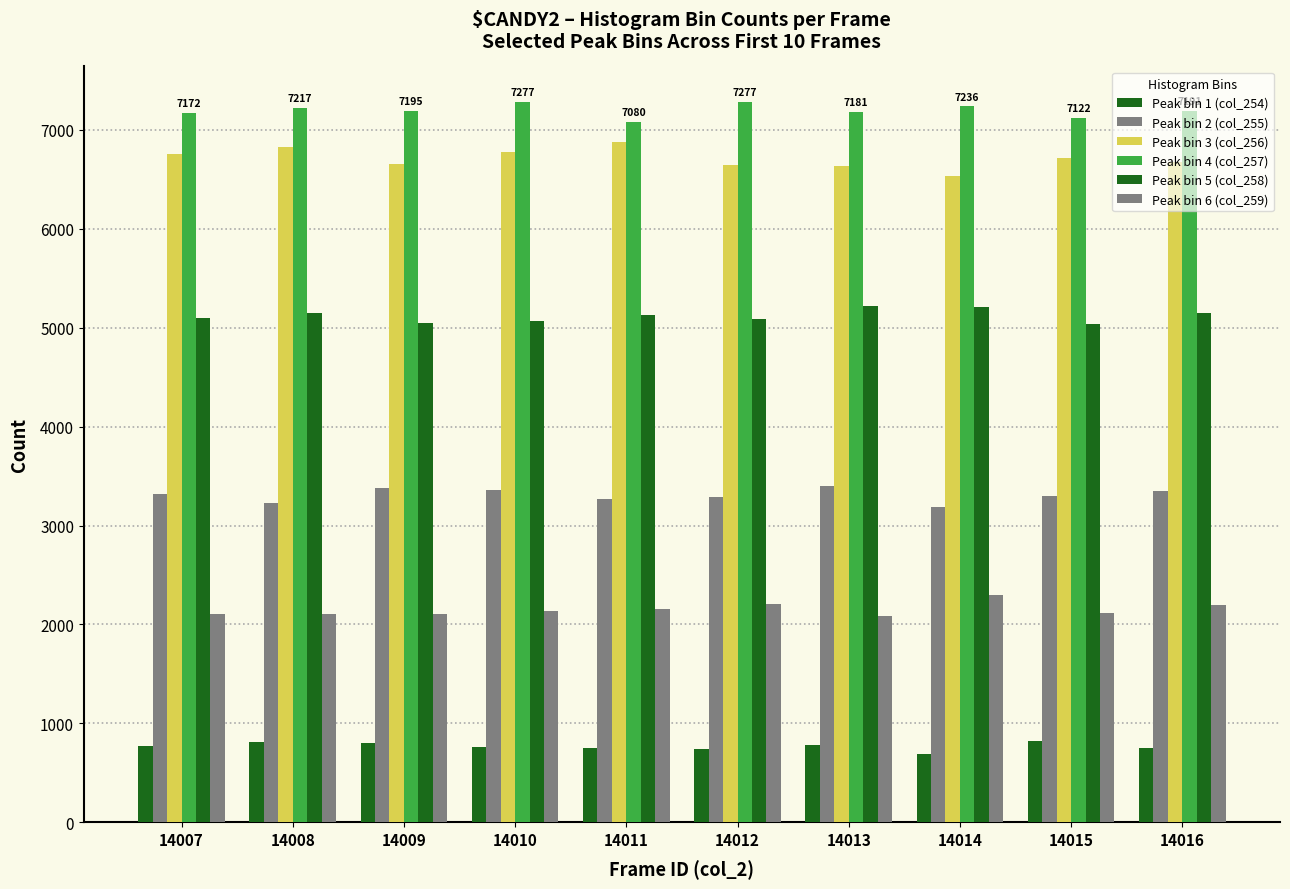

How many data points in Peak bin 1 (col_254) are less than 770?

5